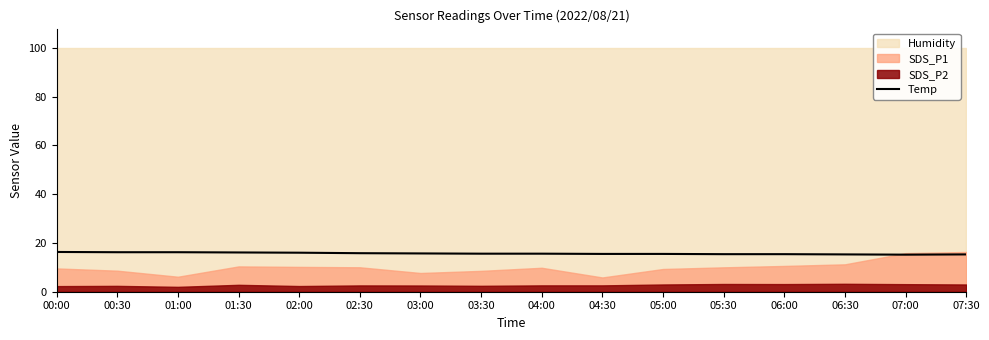

True or false: the data has more than 1 interior local peaks.

False